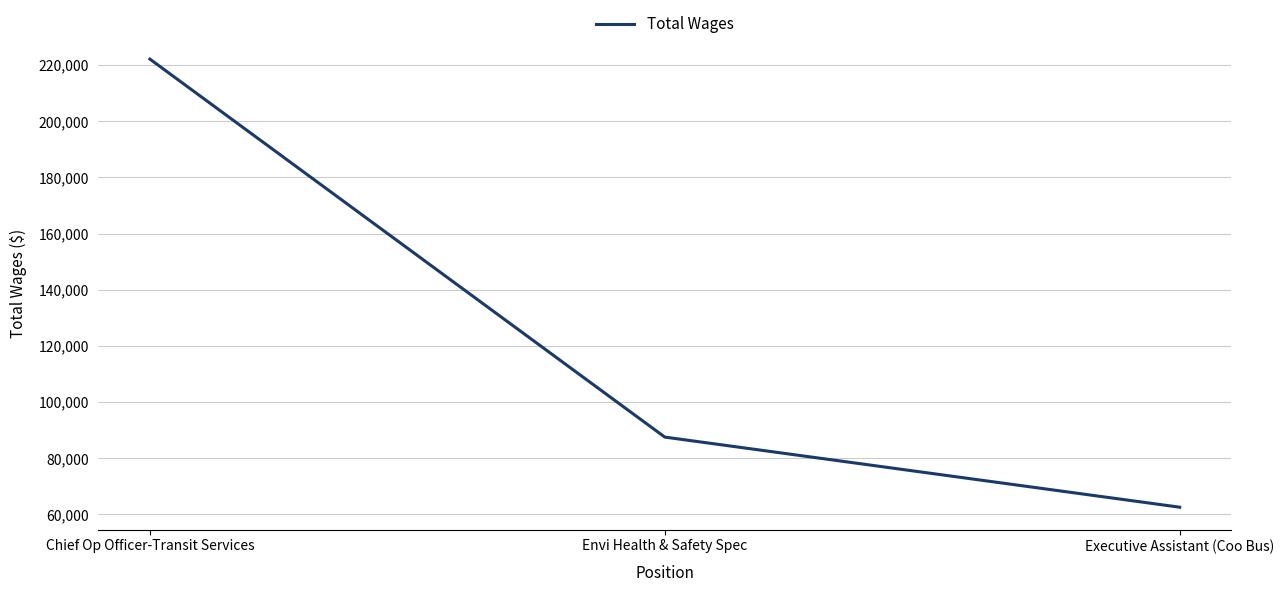

Which has a higher value, Executive Assistant (Coo Bus) or Chief Op Officer-Transit Services?

Chief Op Officer-Transit Services